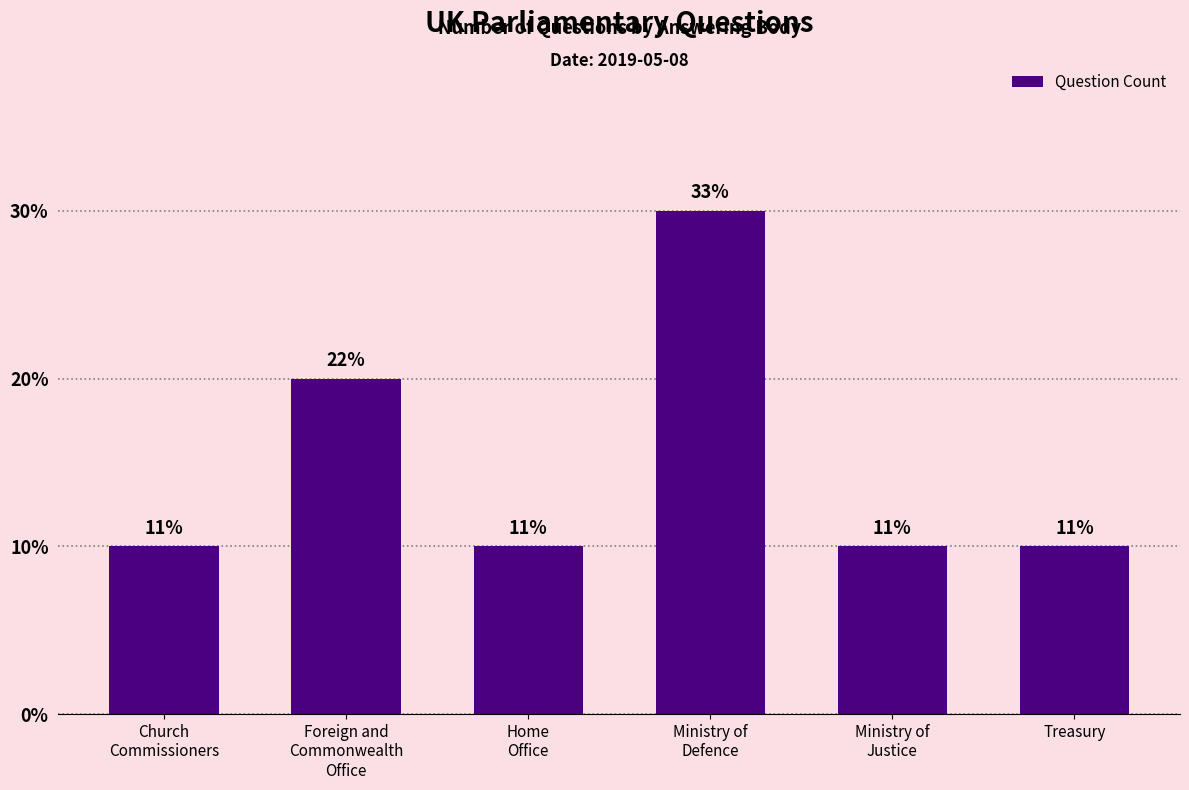

Are the bars horizontal?

No